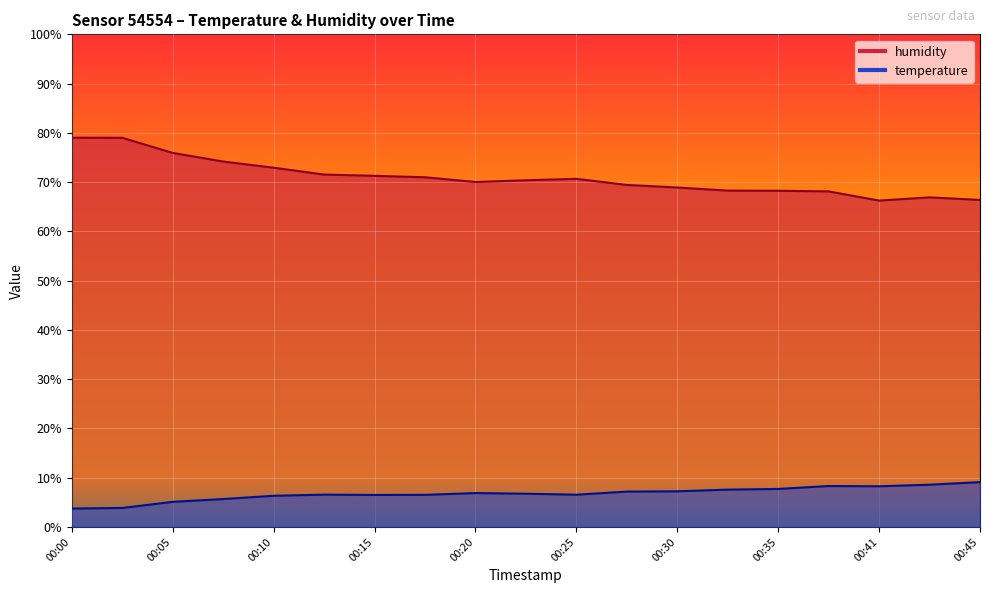

What is the sum of all humidity values?

1348.5